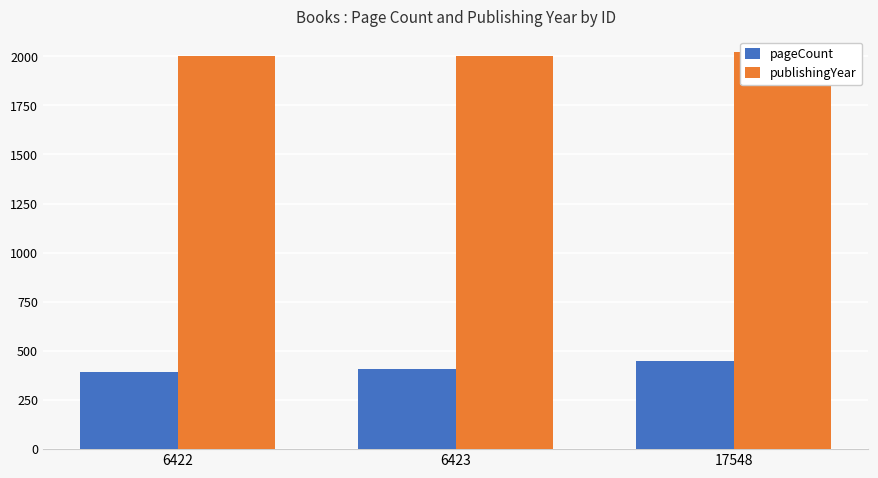

Reading left to right, what are all the values shown in this chart?

pageCount: 392	408	448
publishingYear: 2003	2003	2020